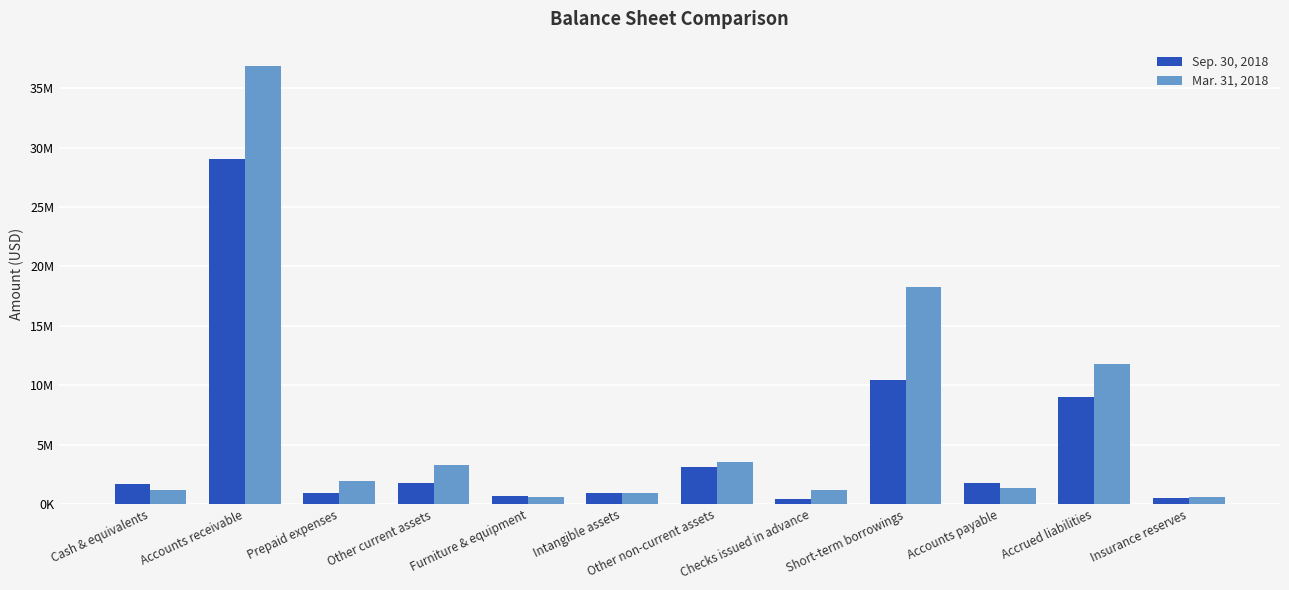

What is the lowest value of the Mar. 31, 2018 series?

559976